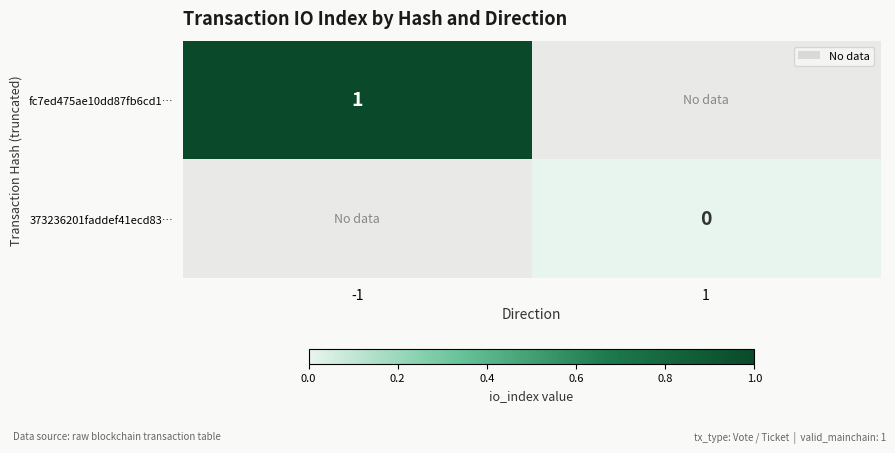

The fc7ed475ae10dd87fb6cd1… series shows 1 at -1. True or false?

True